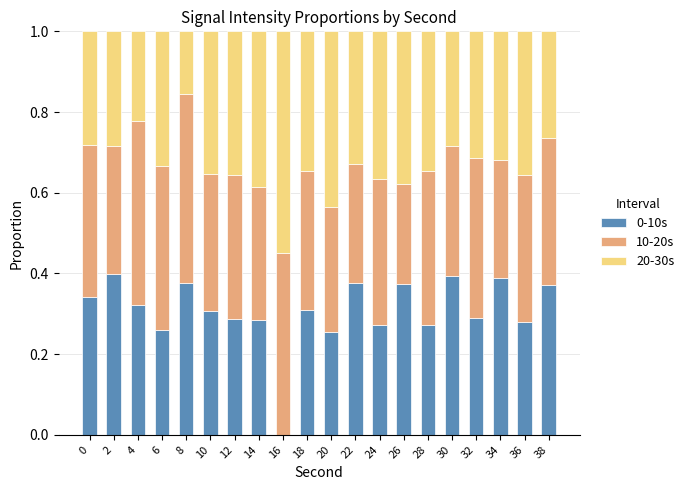

What is the total value across all series at 8?

1.0